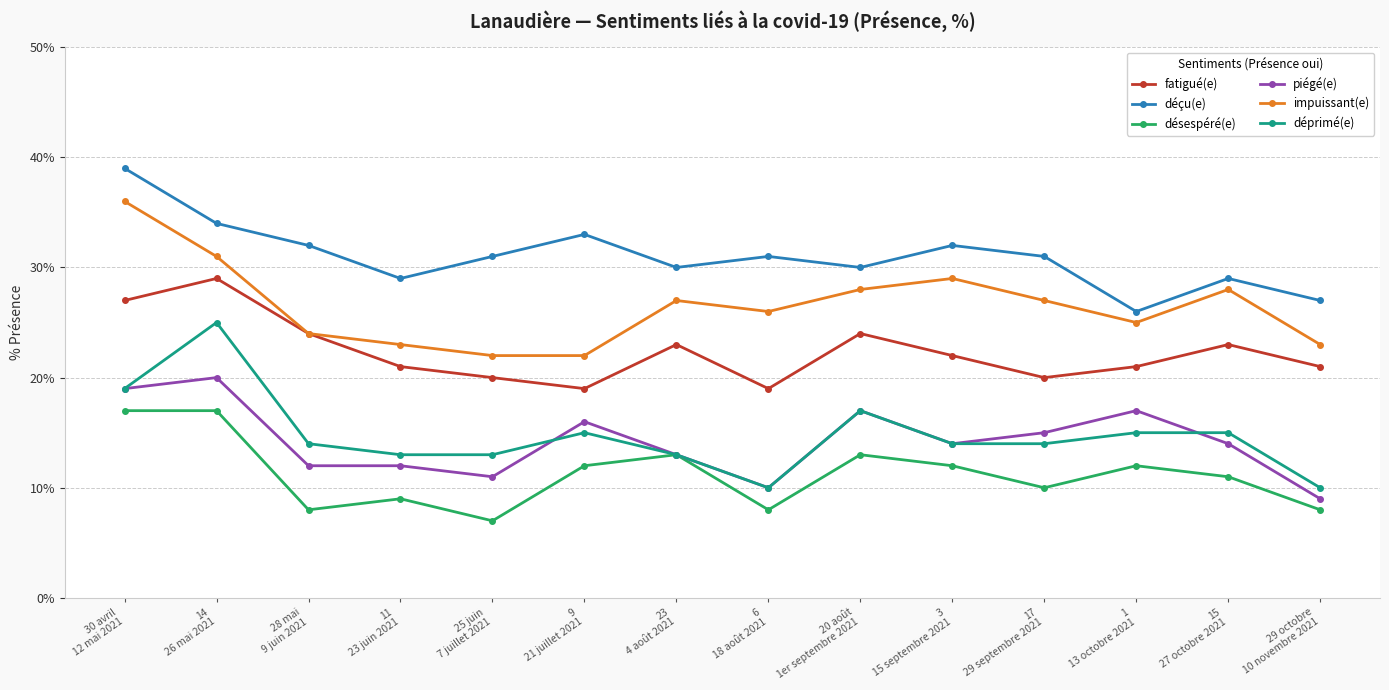

How many series are shown in this chart?

6